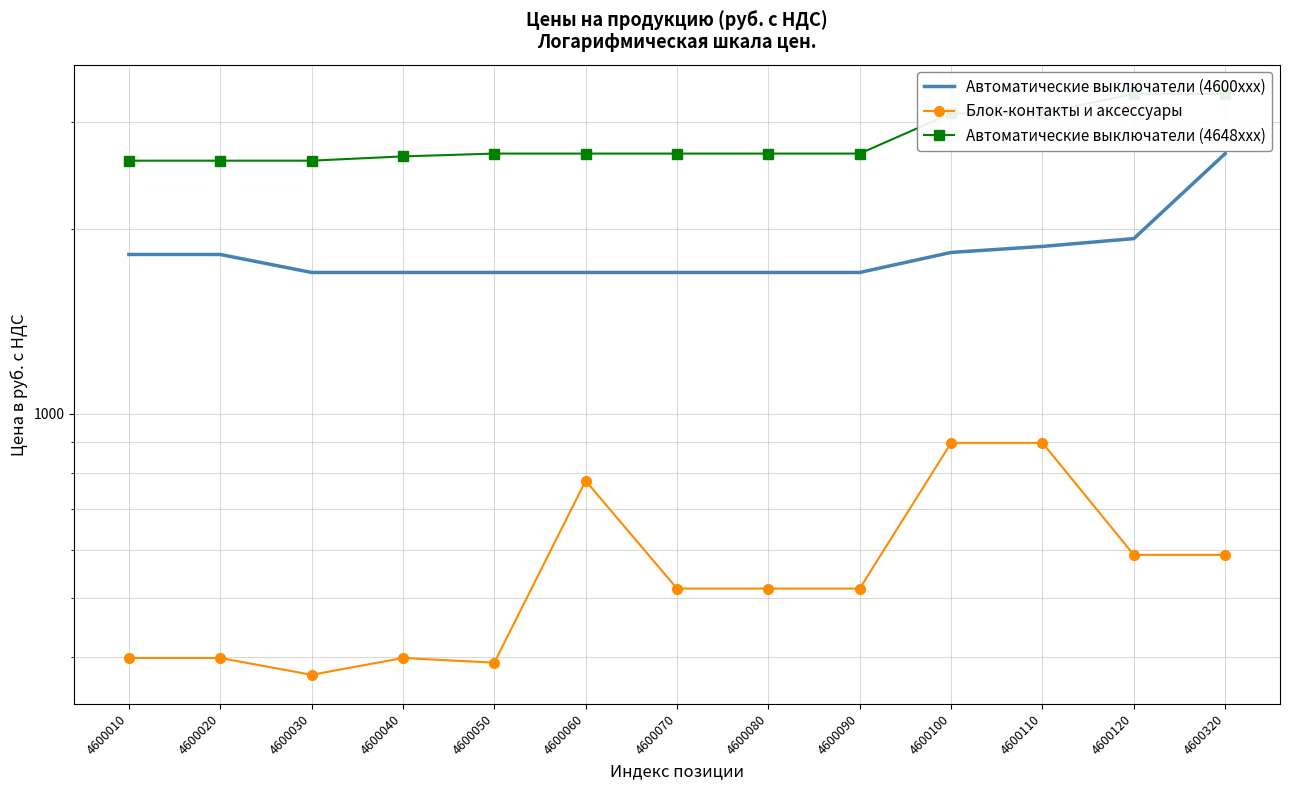

What is the difference between the maximum and minimum values in the Автоматические выключатели (4648xxx) series?

742.0